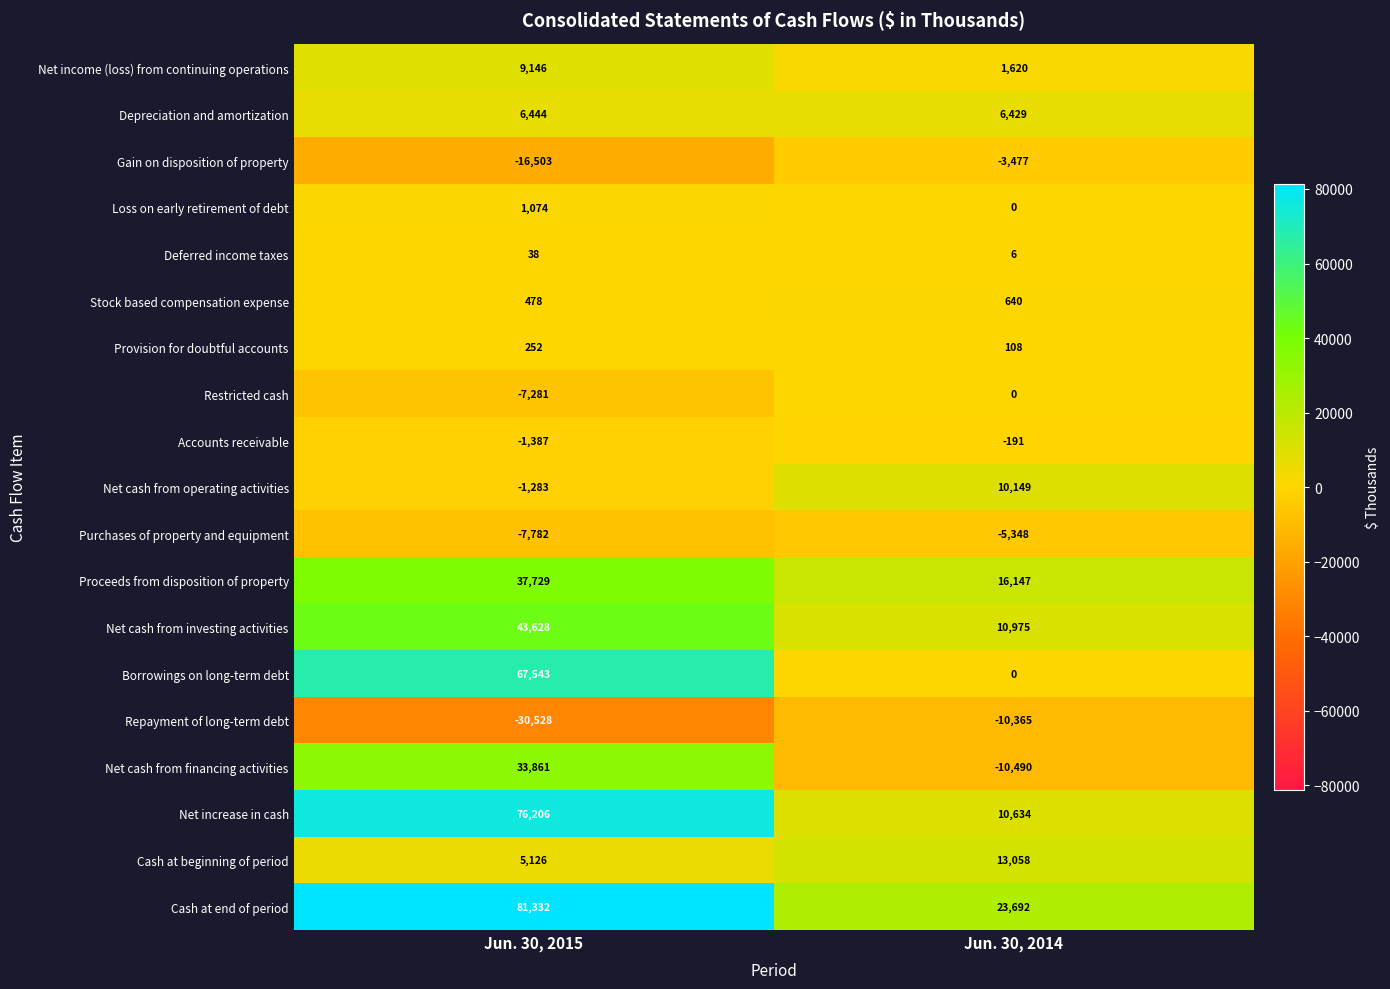

Where is Borrowings on long-term debt nearest to the value 33771?

Jun. 30, 2014